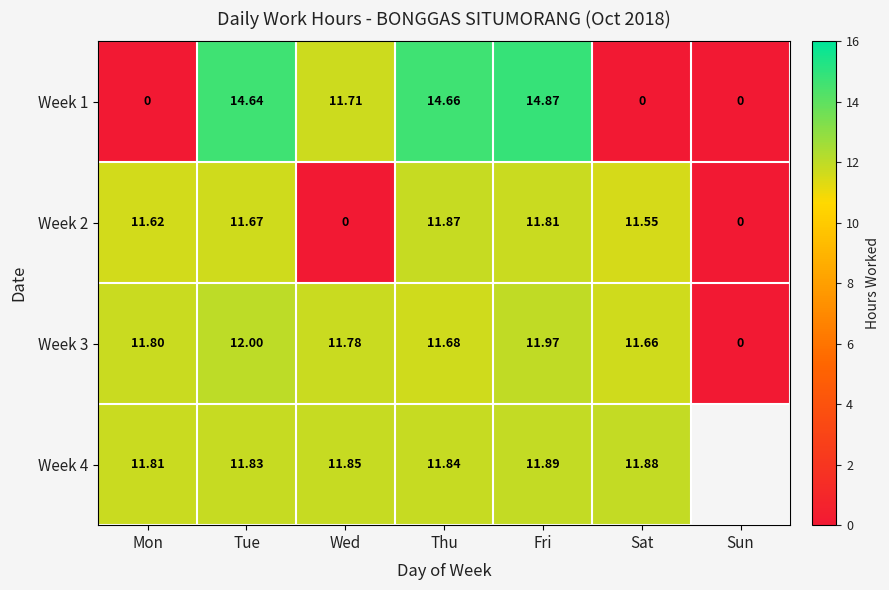

Is it true that Week 3 equals -3.6 at Sun?

False